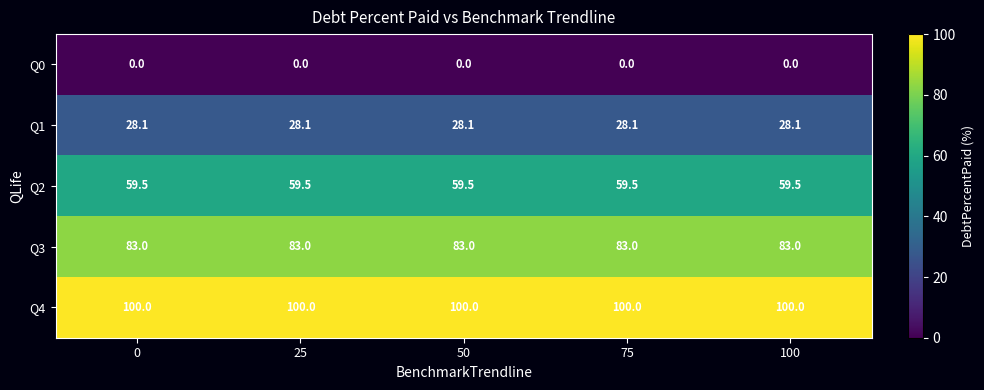

What is the maximum value for Q2?

59.5